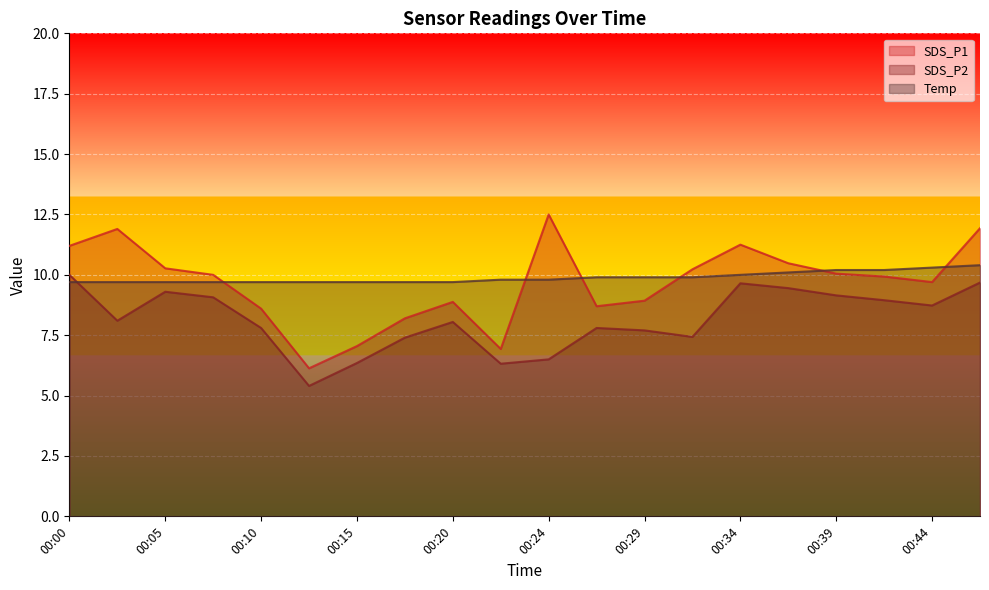

What are all the series names shown in the legend?

SDS_P1, SDS_P2, Temp